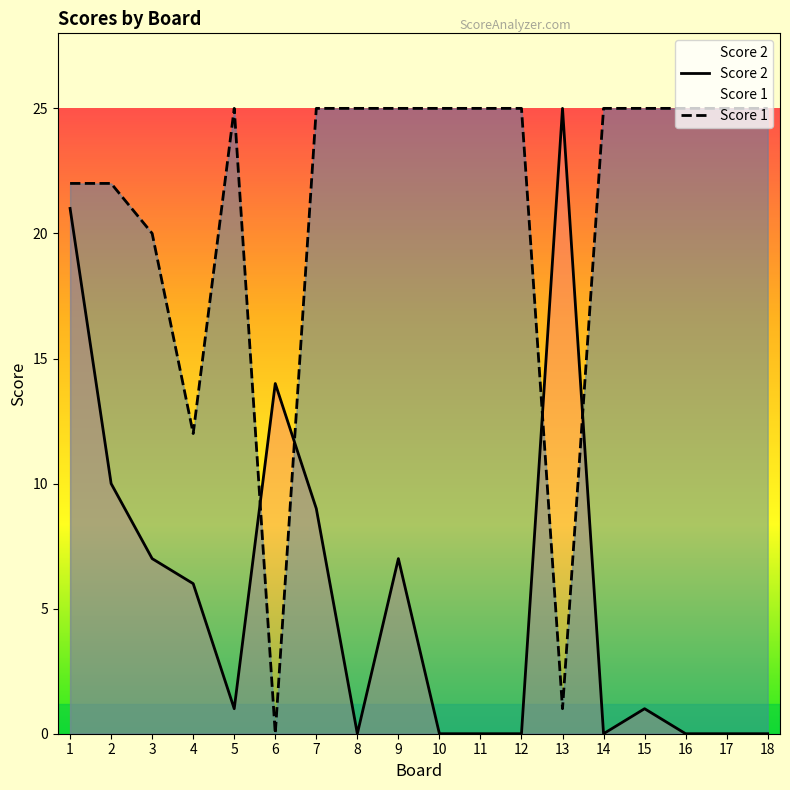

Which series has the largest range (max minus min)?

Score 2